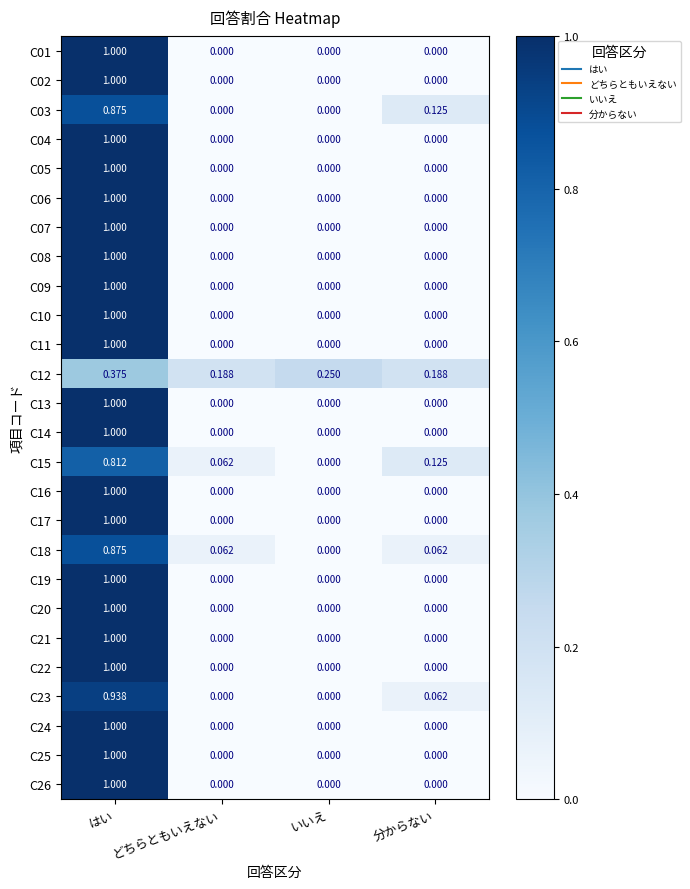

How many categories are shown in the chart?

4